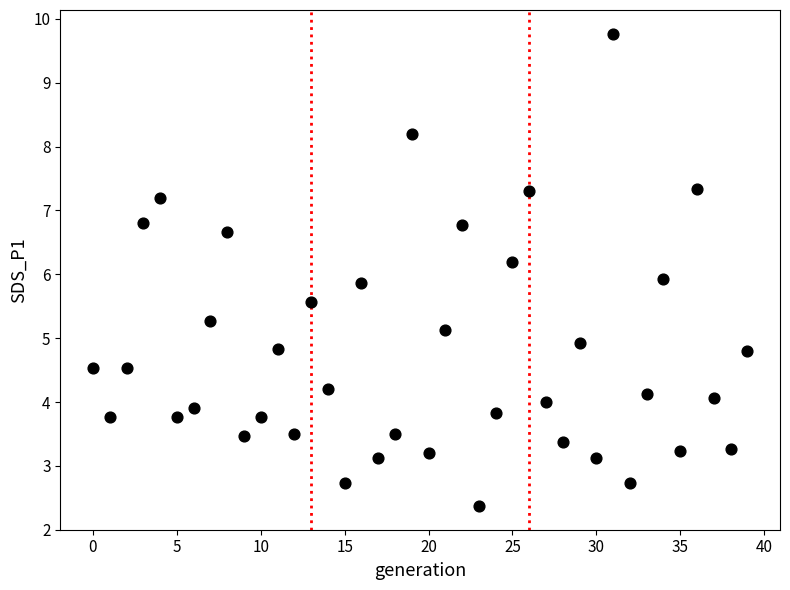

What is the range of Y values (max minus min)?

7.4